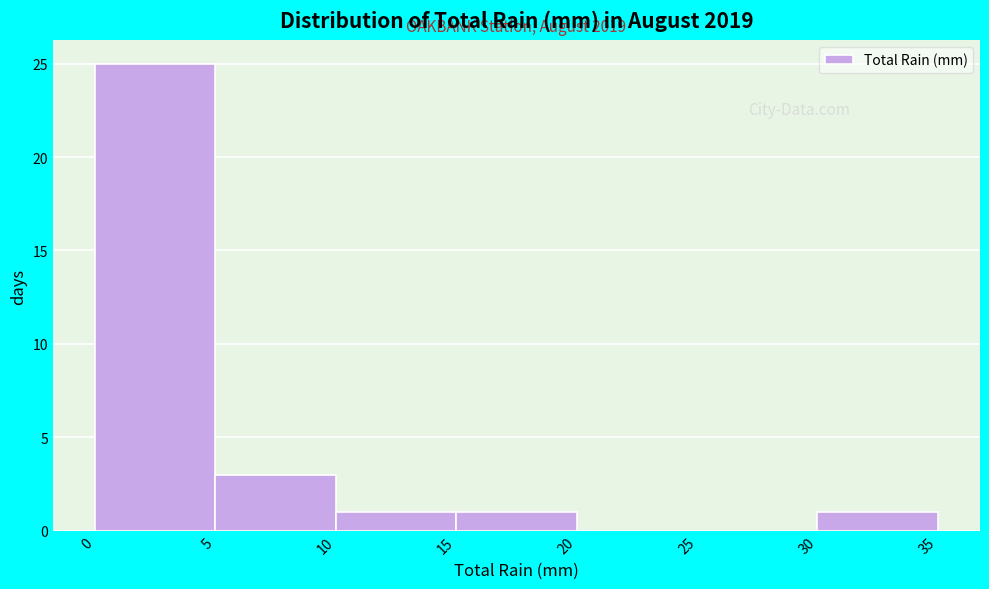

Over which range of the x-axis is the bar tallest?

0 to 5